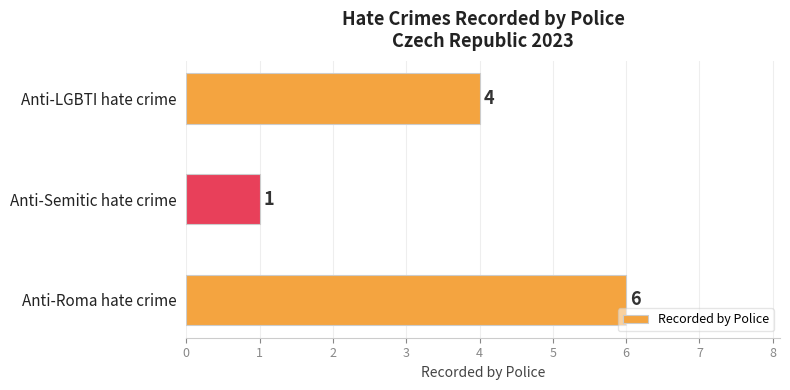

Reading bottom to top, transcribe all the data shown in this chart.

Anti-Roma hate crime=6	Anti-Semitic hate crime=1	Anti-LGBTI hate crime=4